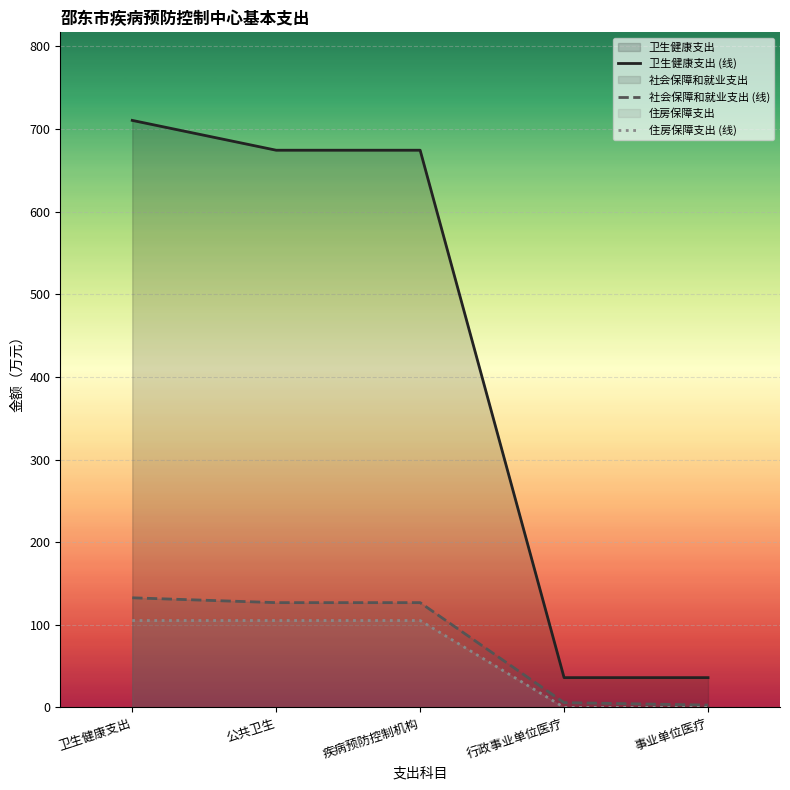

How many values in 住房保障支出 (线) are above zero?

3